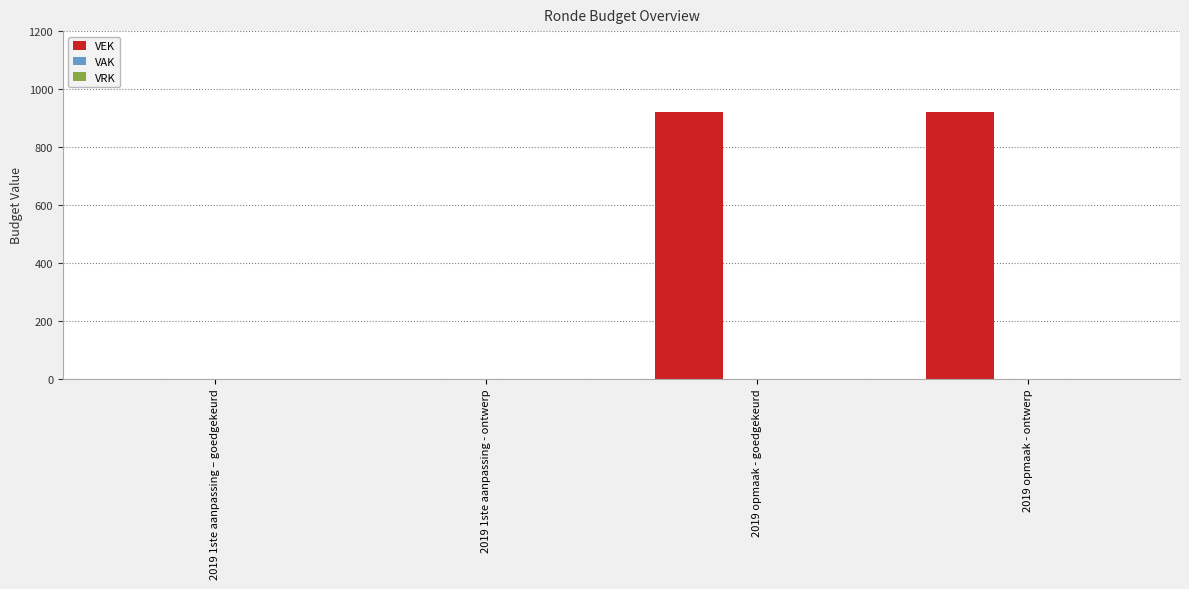

What is the change in value from 2019 1ste aanpassing - ontwerp to 2019 opmaak - ontwerp?

+921